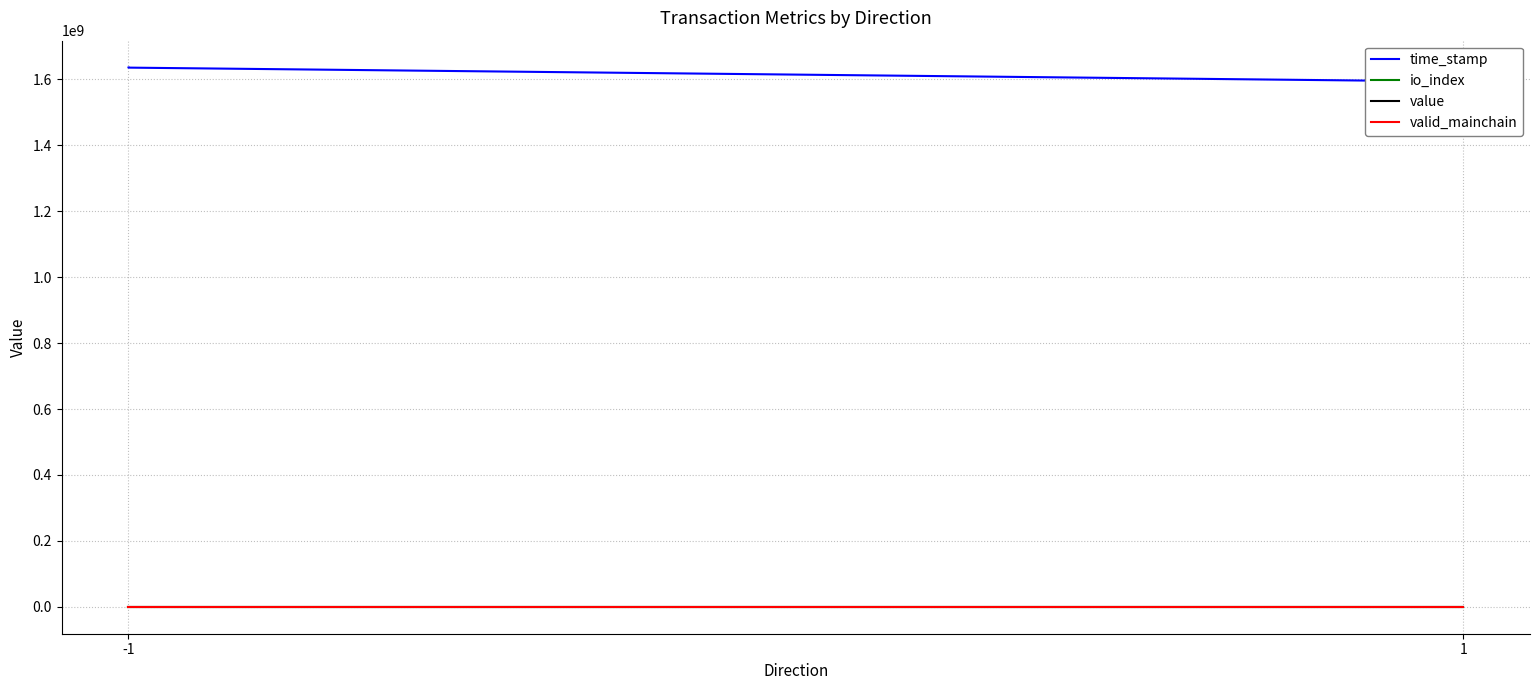

Count the number of data series in this chart.

4